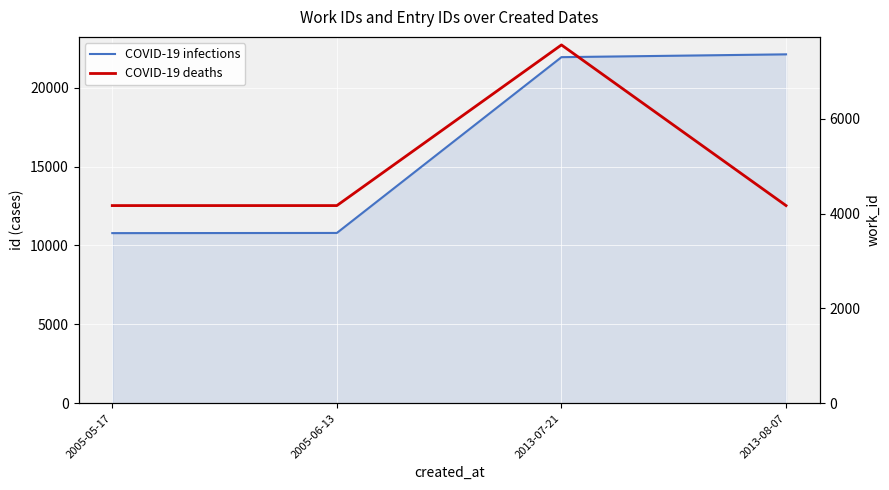

Rank the series at 2005-05-17 from highest to lowest value.

COVID-19 infections, COVID-19 deaths